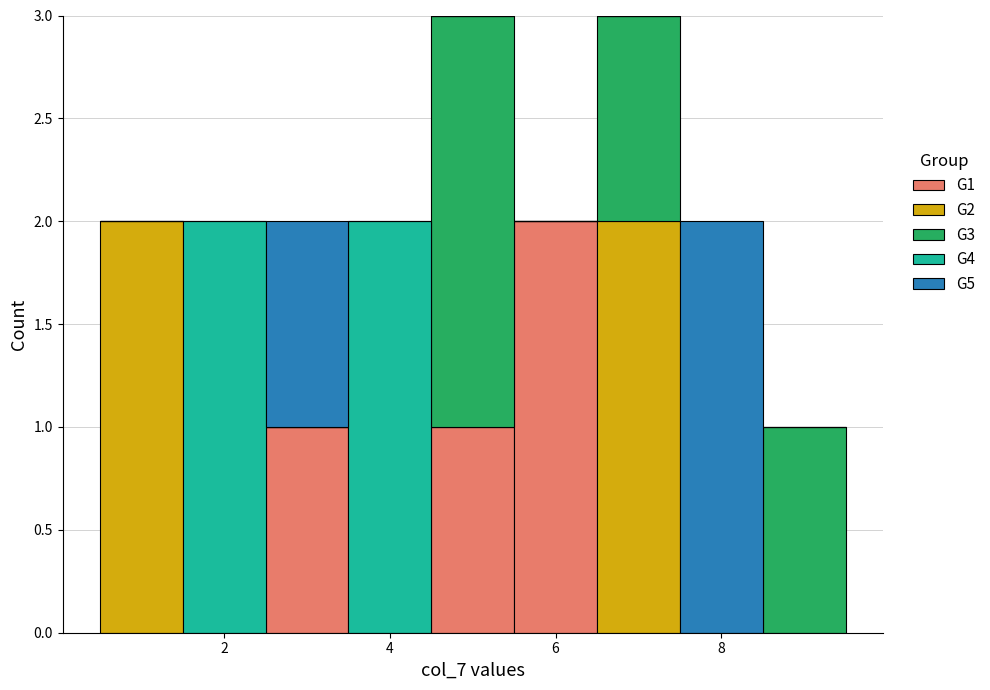

Reading left to right, list every stacked bar in this chart as the range it spans on the x-axis followed by its total height. Neither the bar edges nor the heights are printed on the chart, so give them approximately, as read against the axes.

0.5 to 1.5: 2
1.5 to 2.5: 2
2.5 to 3.5: 2
3.5 to 4.5: 2
4.5 to 5.5: 3
5.5 to 6.5: 2
6.5 to 7.5: 3
7.5 to 8.5: 2
8.5 to 9.5: 1